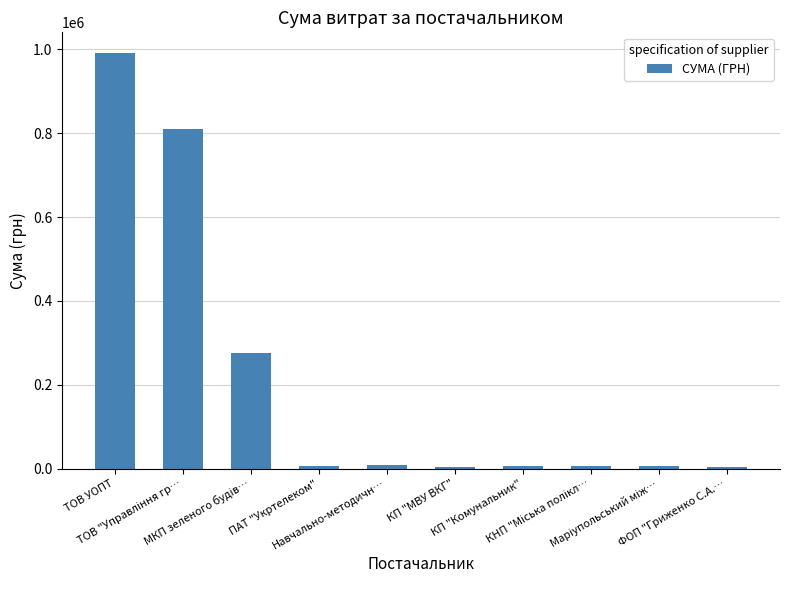

How many values are below 6928?

5